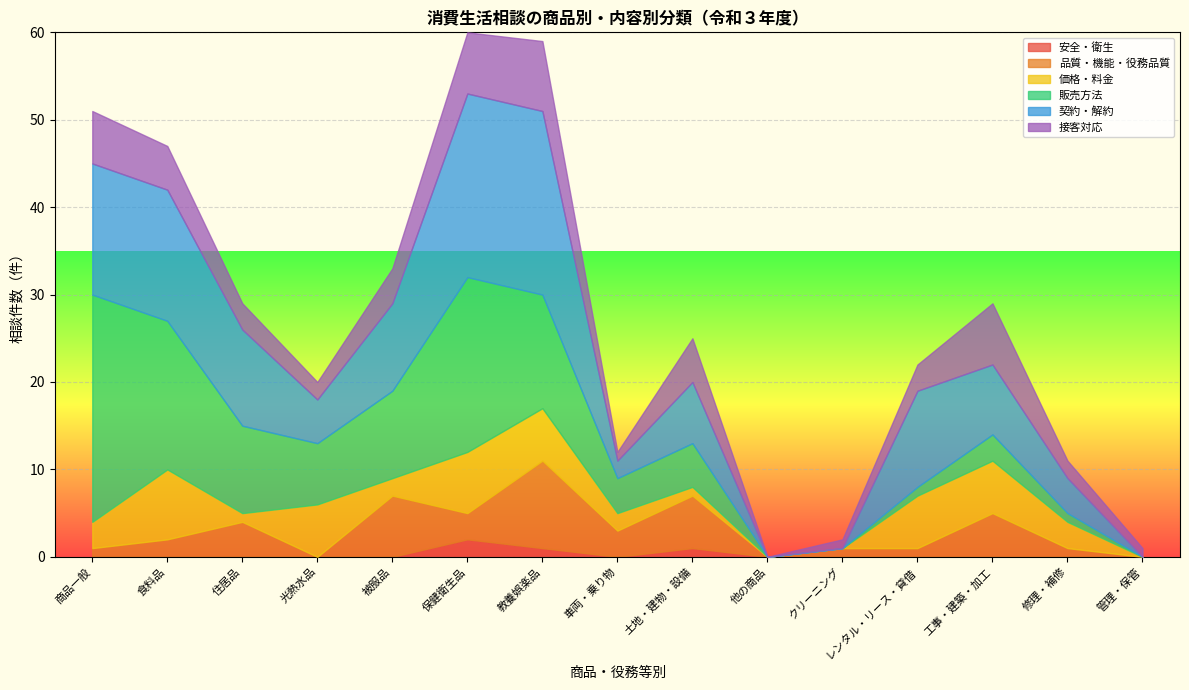

Which series has the widest spread of values?

販売方法